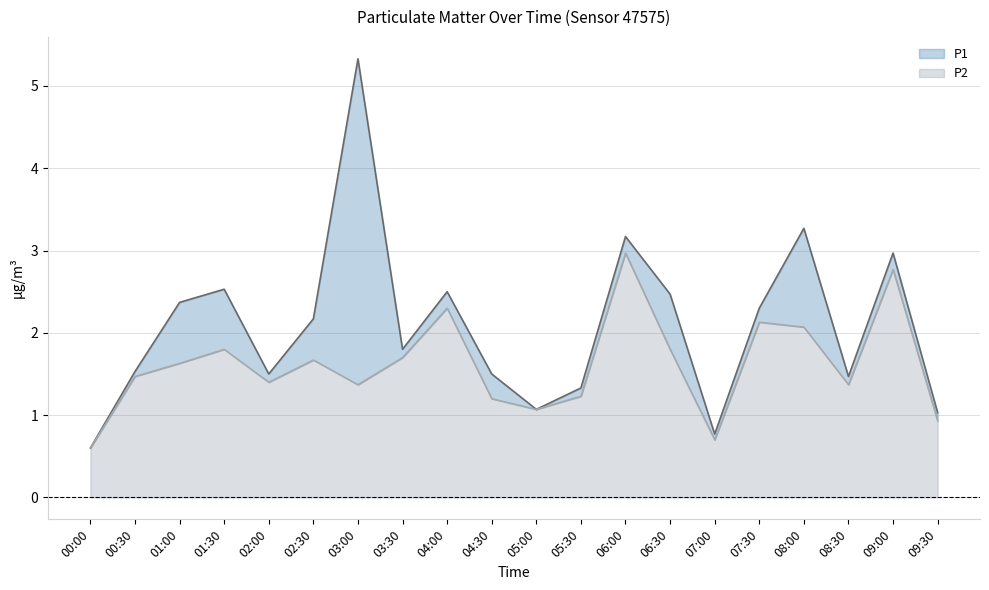

True or false: P1 and P2 intersect in this chart.

False